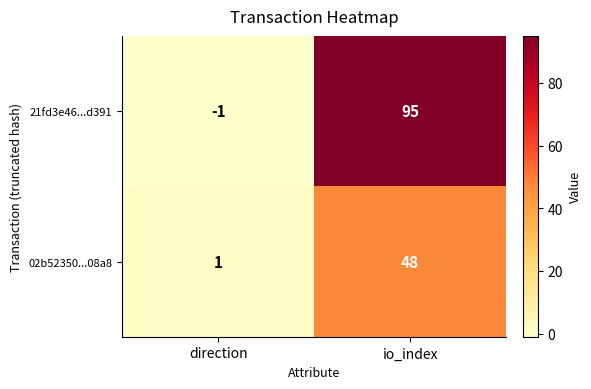

True or false: 02b52350...08a8 has a value of 68 at io_index.

False